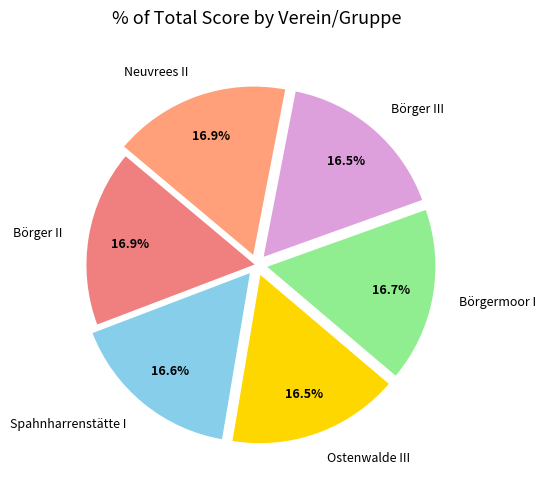

To the nearest percent, what percentage of the pie is Neuvrees II?

17%